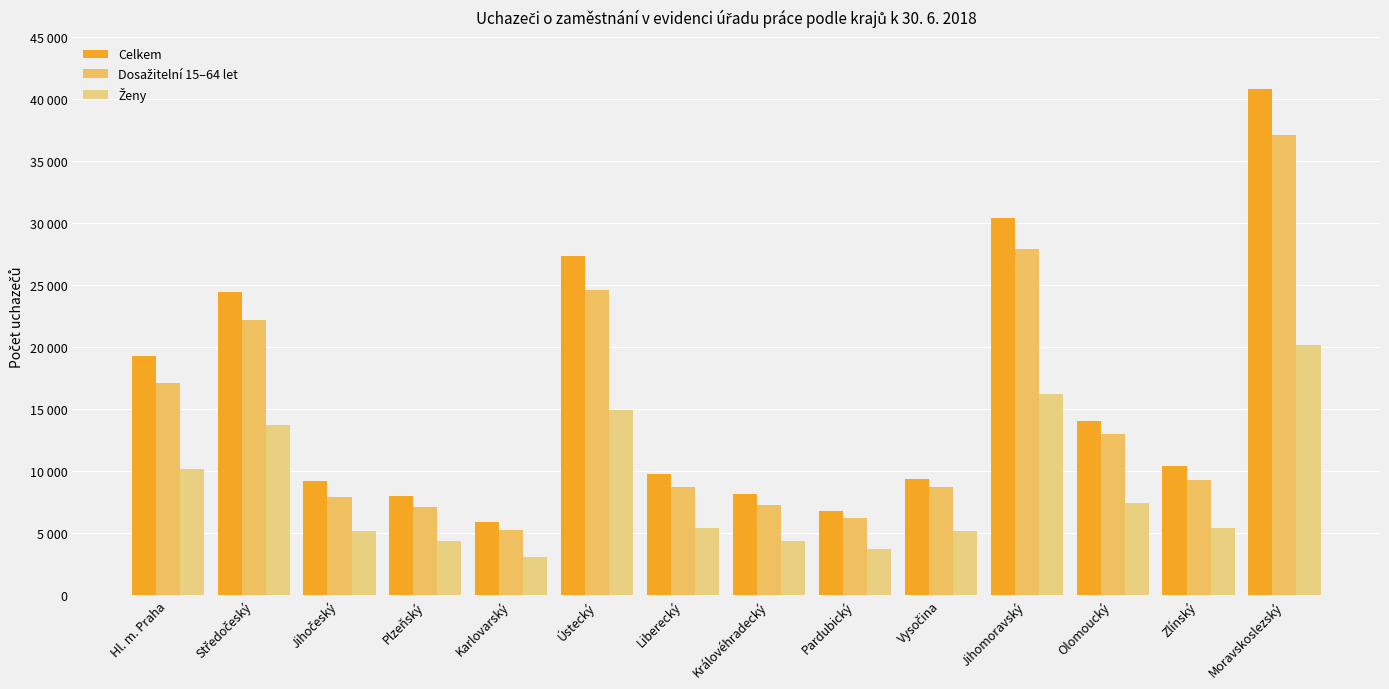

Which series has the widest spread of values?

Celkem